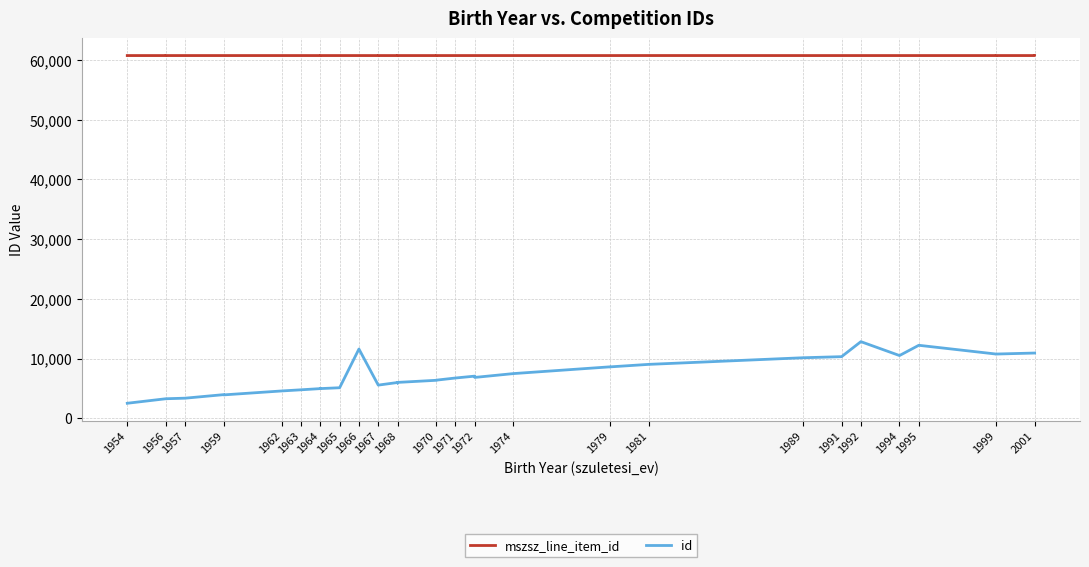

True or false: mszsz_line_item_id has more than 2 interior local peaks.

False